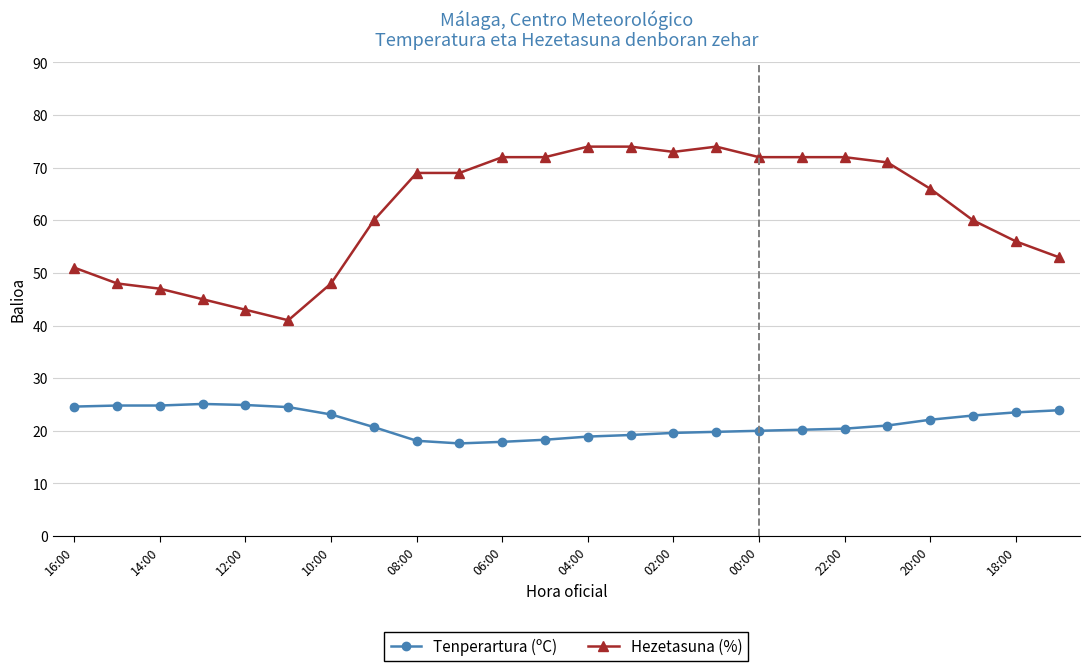

What is the sum of all Hezetasuna (%) values?

1482.0